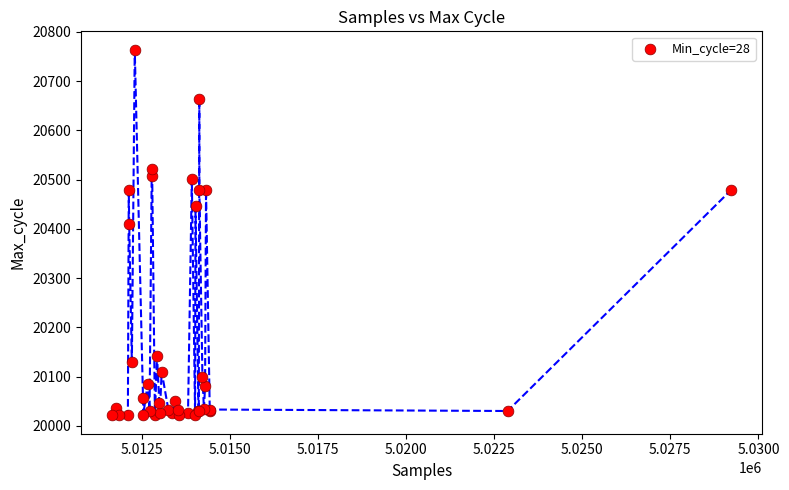

What Y value in the scatter plot is closest to 20392?

20410